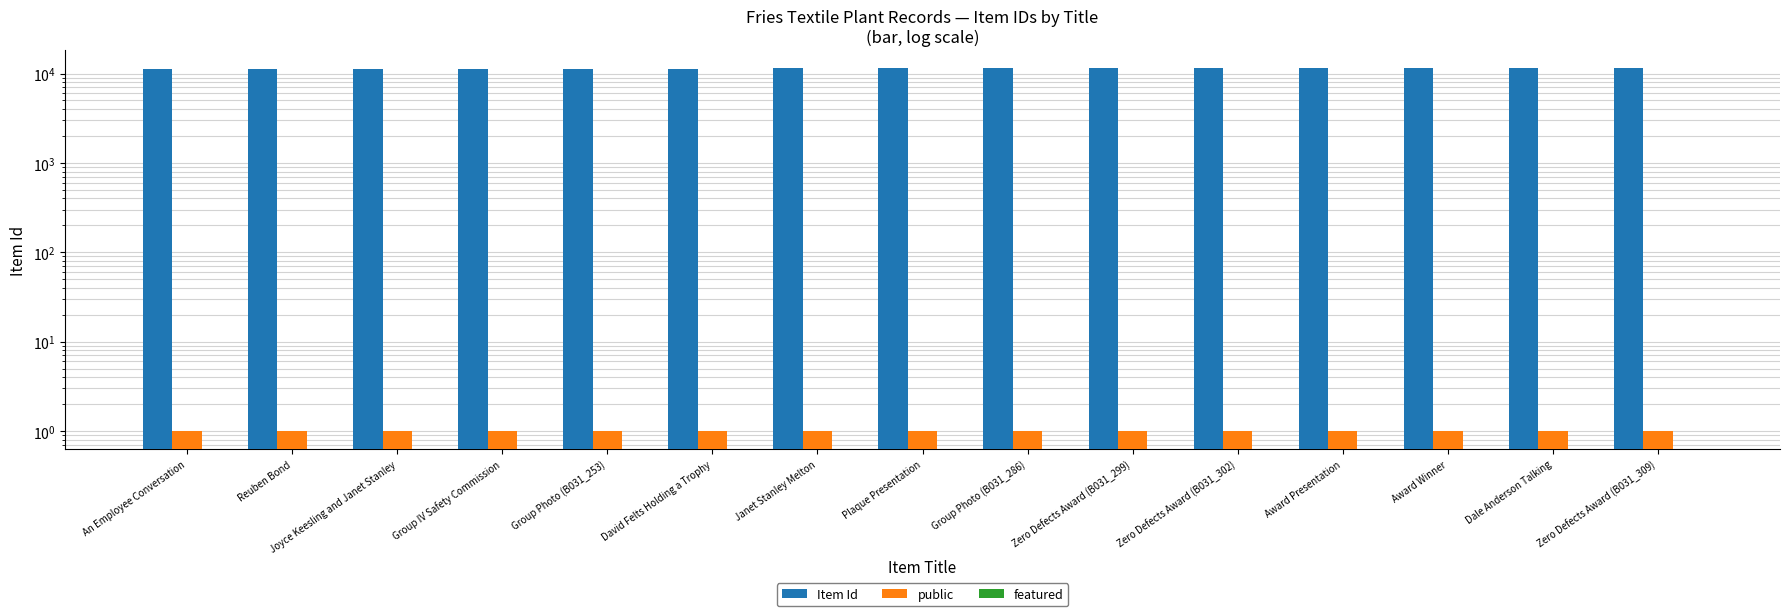

What position from the left is Plaque Presentation?

8